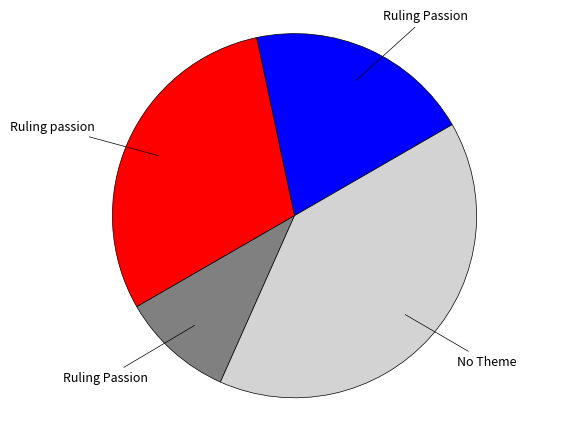

How many segments does this pie chart have?

4